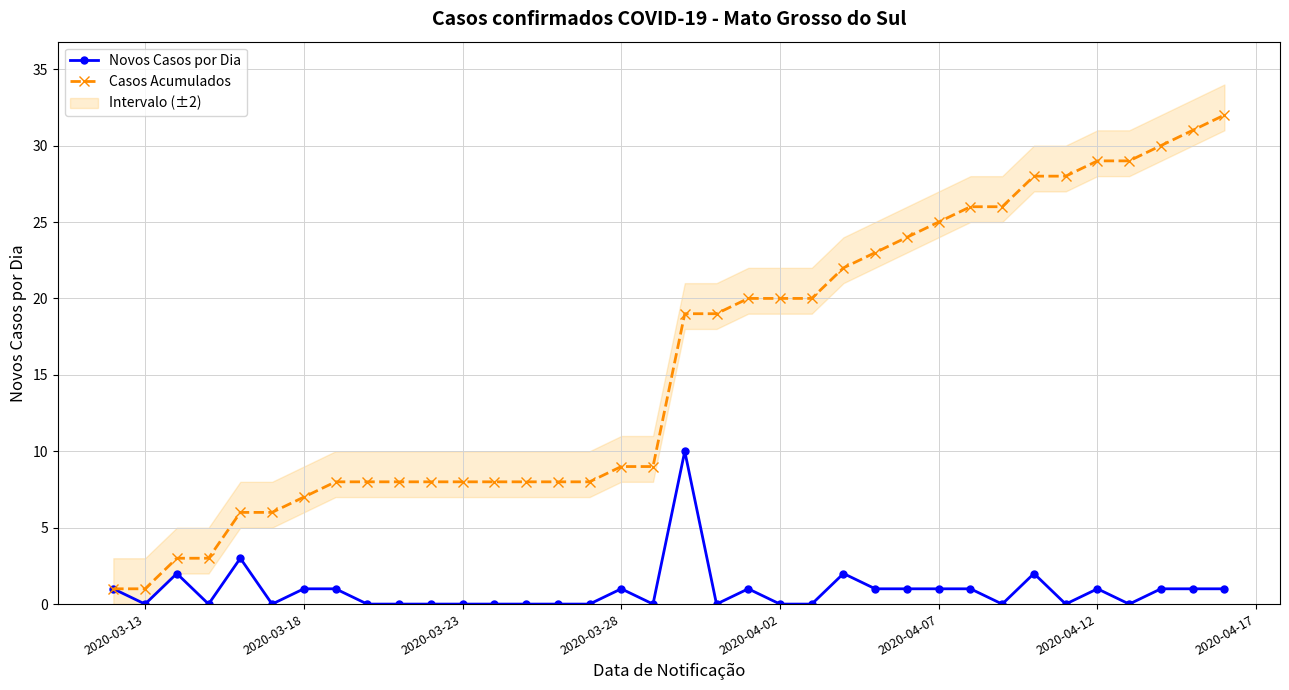

Rank the series at 2020-03-23 from highest to lowest value.

Casos Acumulados, Novos Casos por Dia